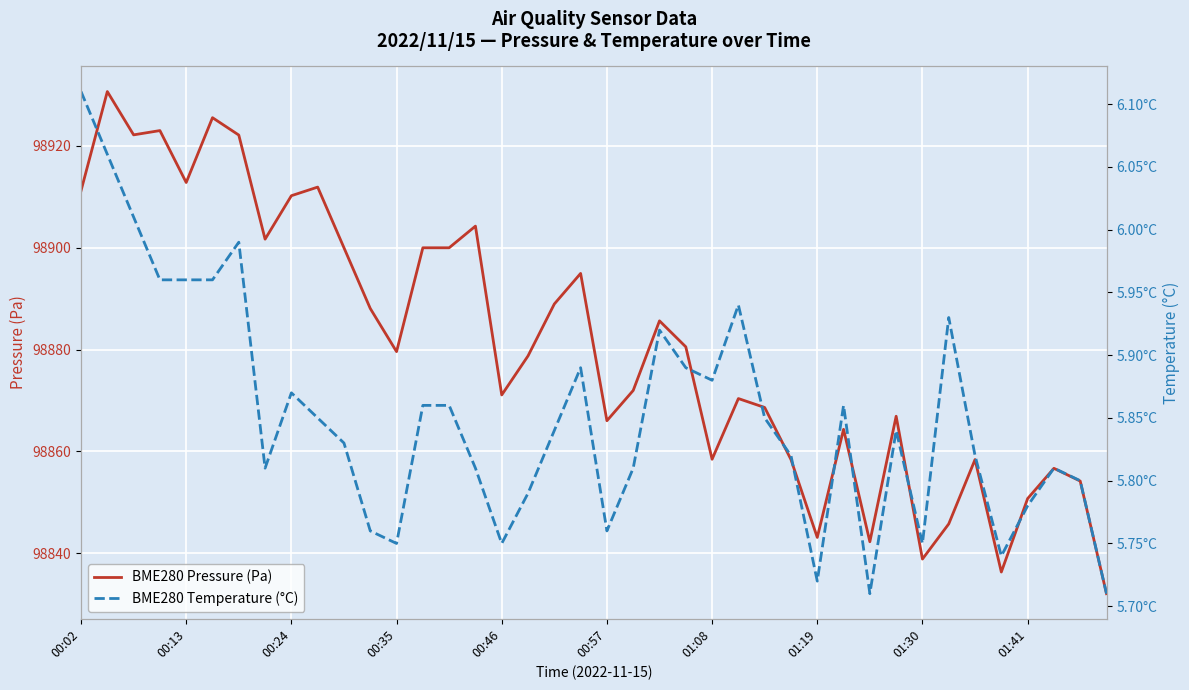

True or false: BME280 Pressure (Pa) has a value of 98838.9 at 01:30.

True